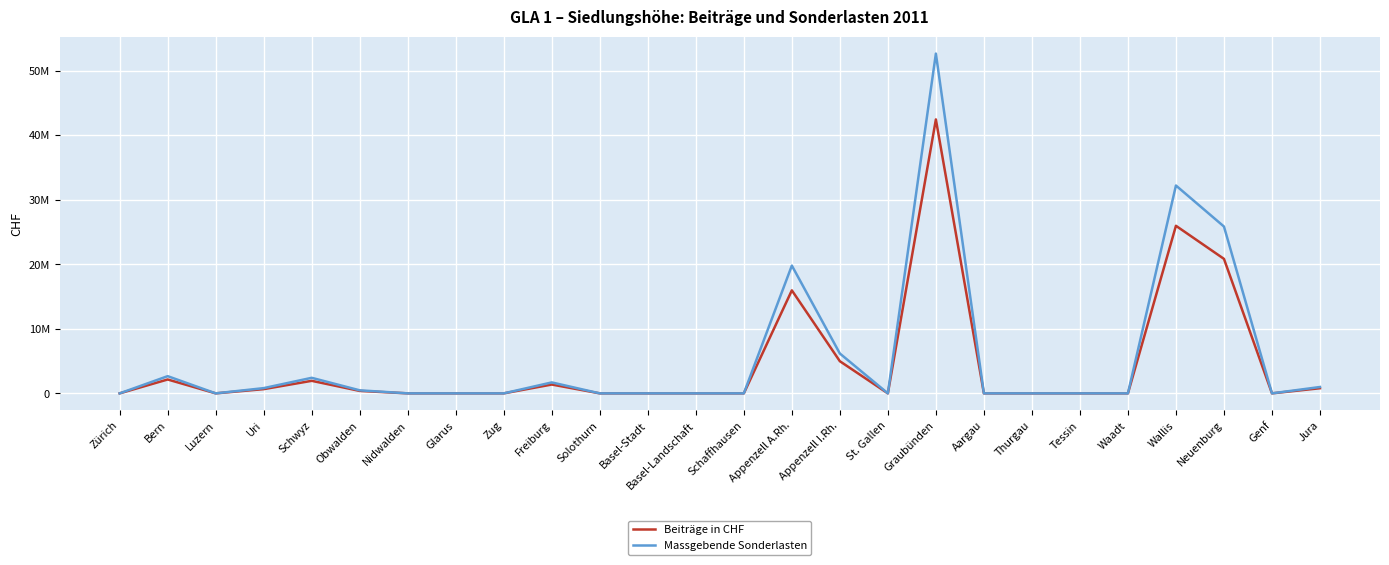

What position from the left is Bern?

2